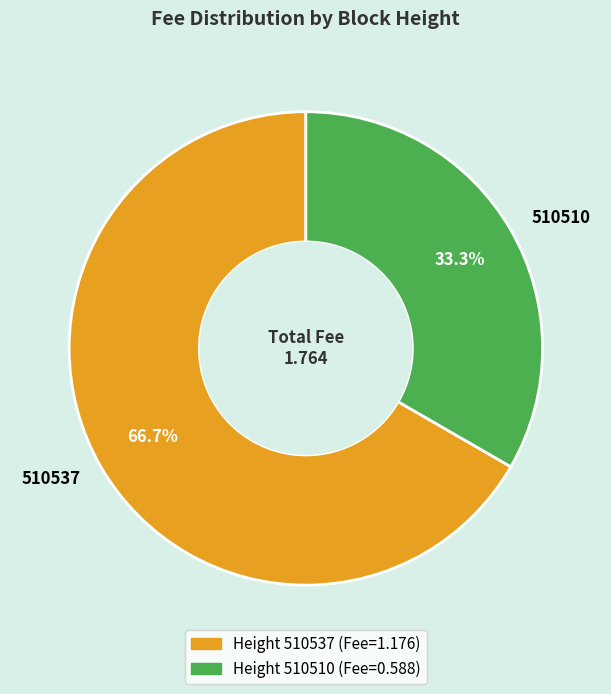

Is the sum of 510510 and 510537 greater than half?

Yes